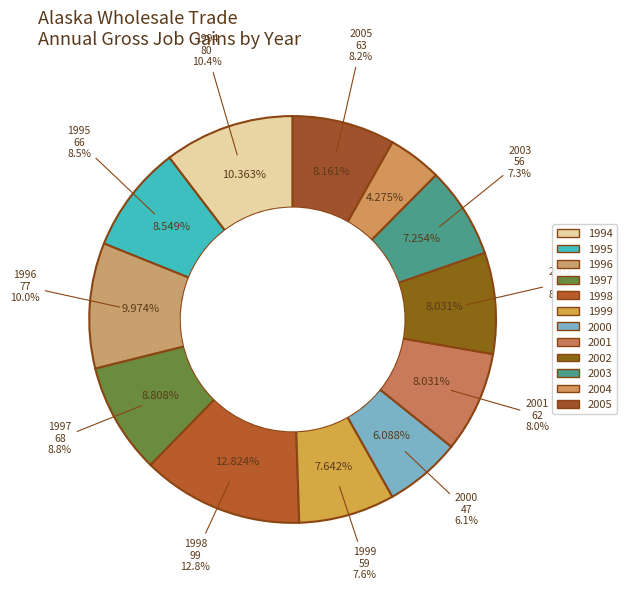

Which has a higher value, 1997 or 2003?

1997